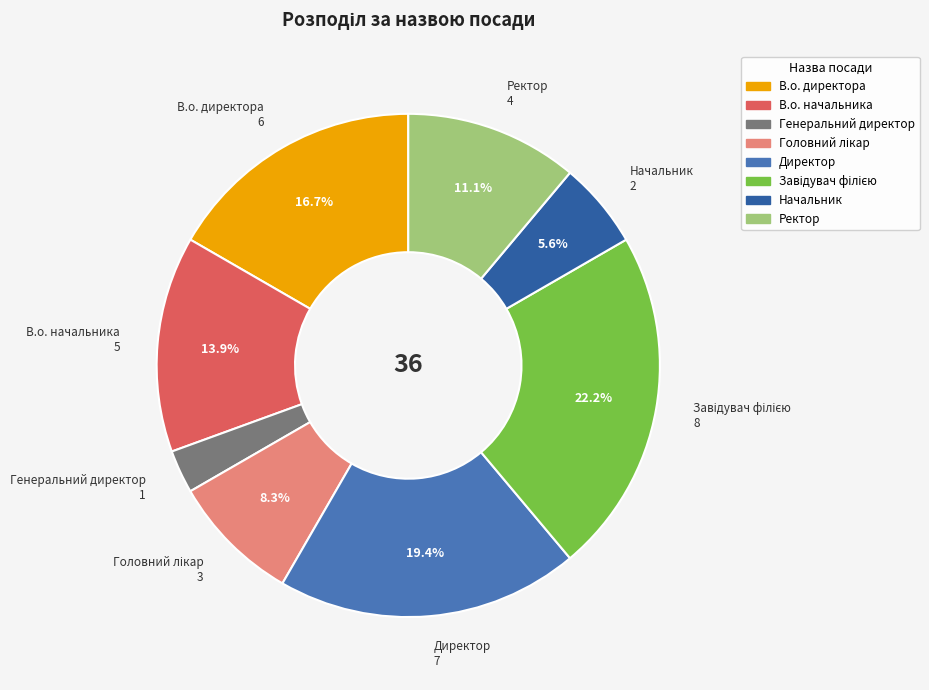

Is there any slice that represents more than half of the pie?

No